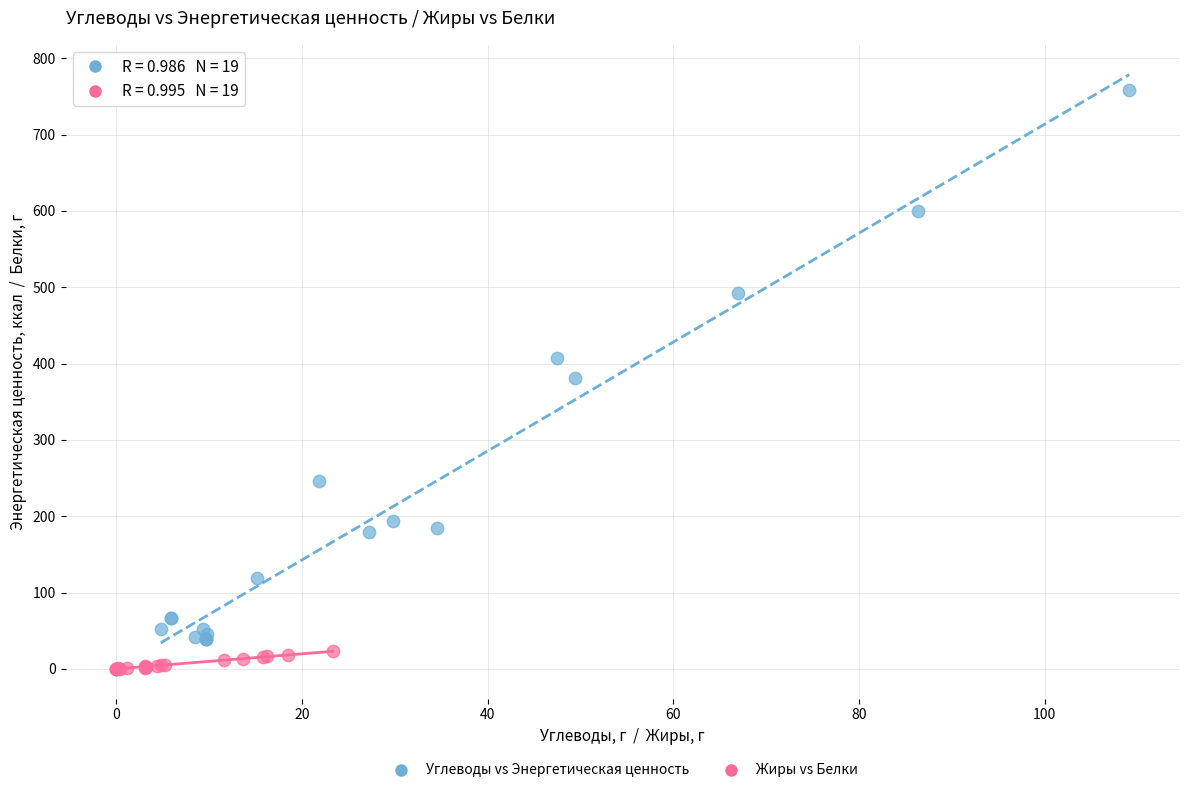

Which series reaches the maximum Y coordinate?

Углеводы vs Энергетическая ценность